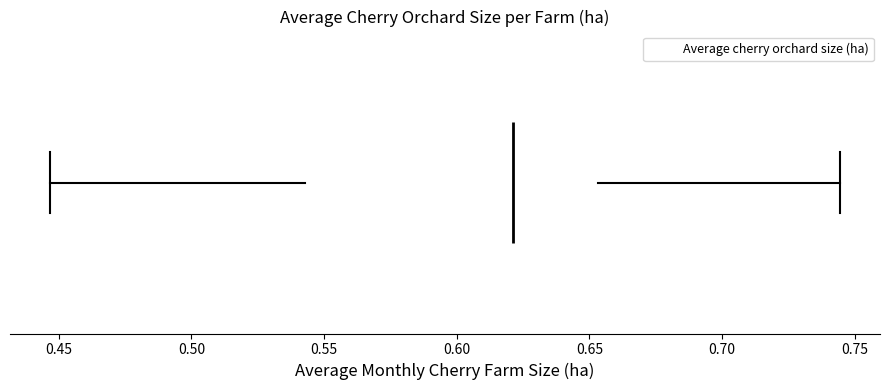

Where does the left whisker of the box end on the x-axis? The values are not printed on the chart, so give them approximately, as read against the axis.

0.445